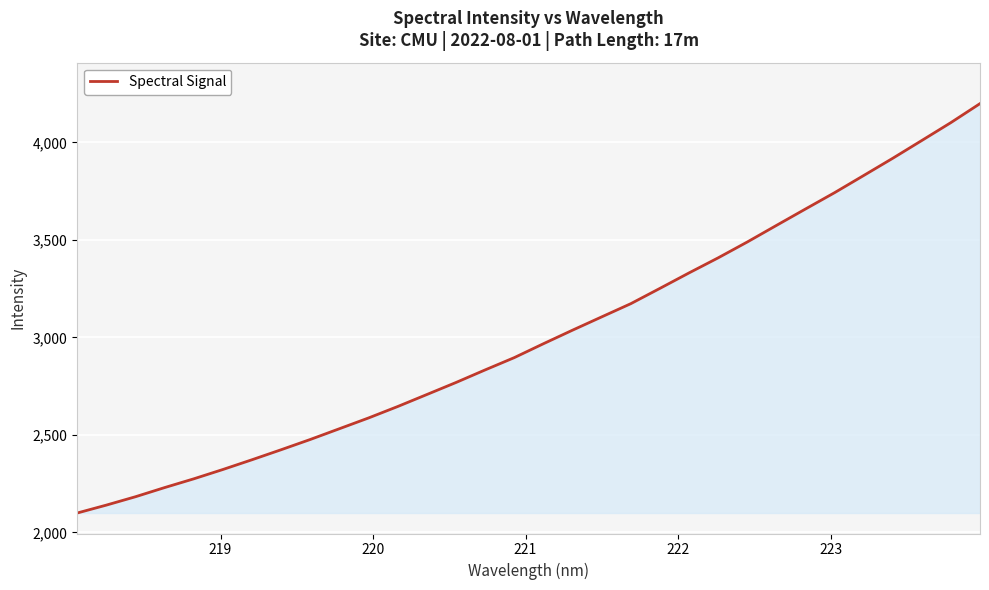

Does the chart have visible grid lines?

Yes